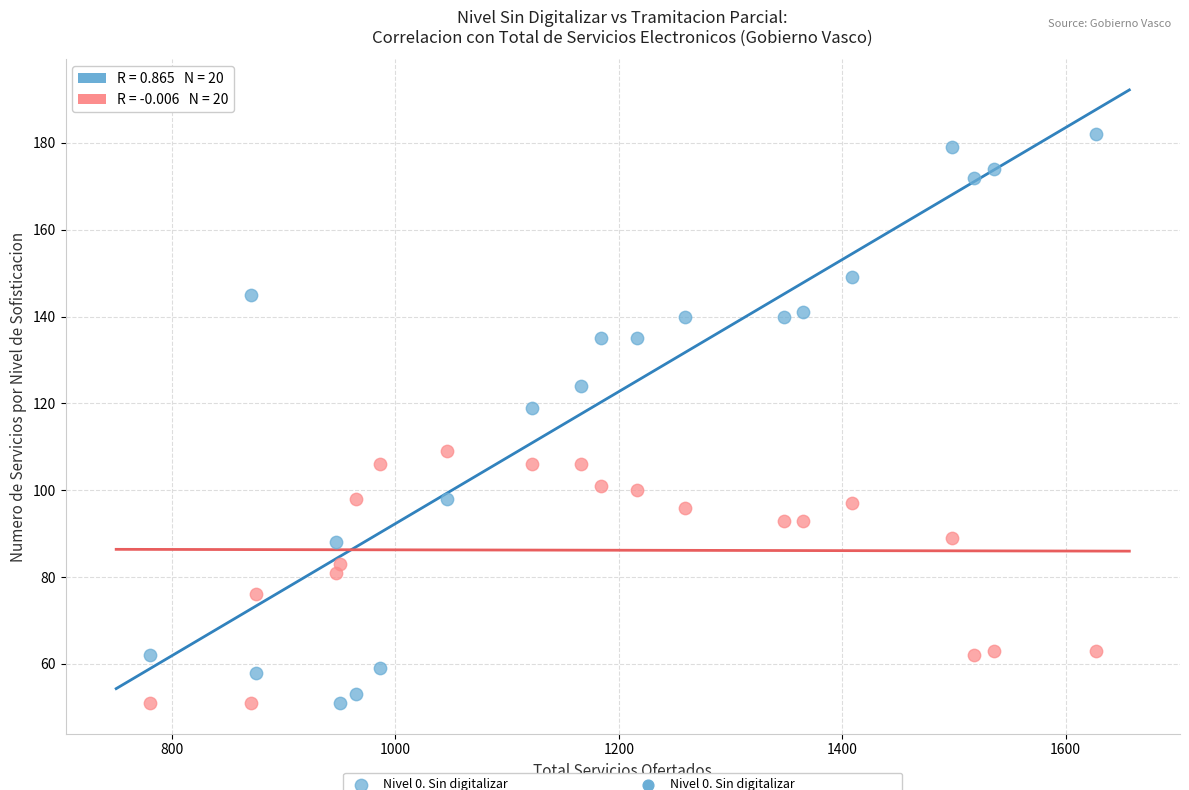

Across all data points, what is the range of Y values (max minus min)?

131